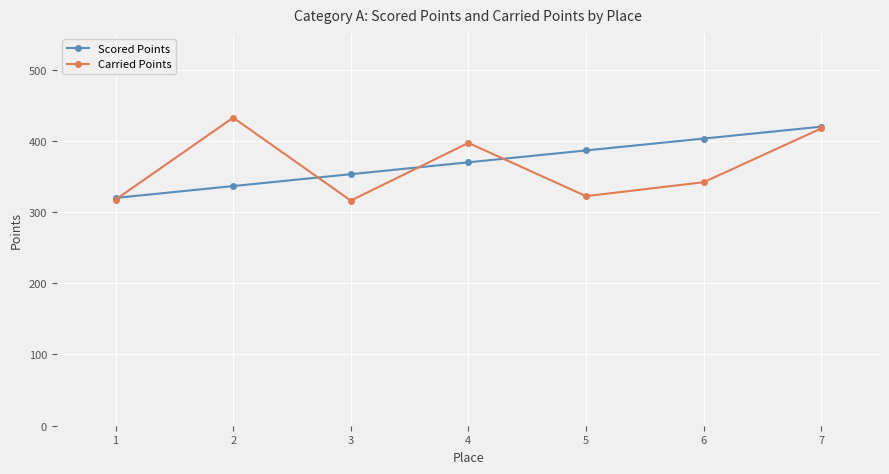

Is it true that Carried Points equals 171.6 at 7?

False